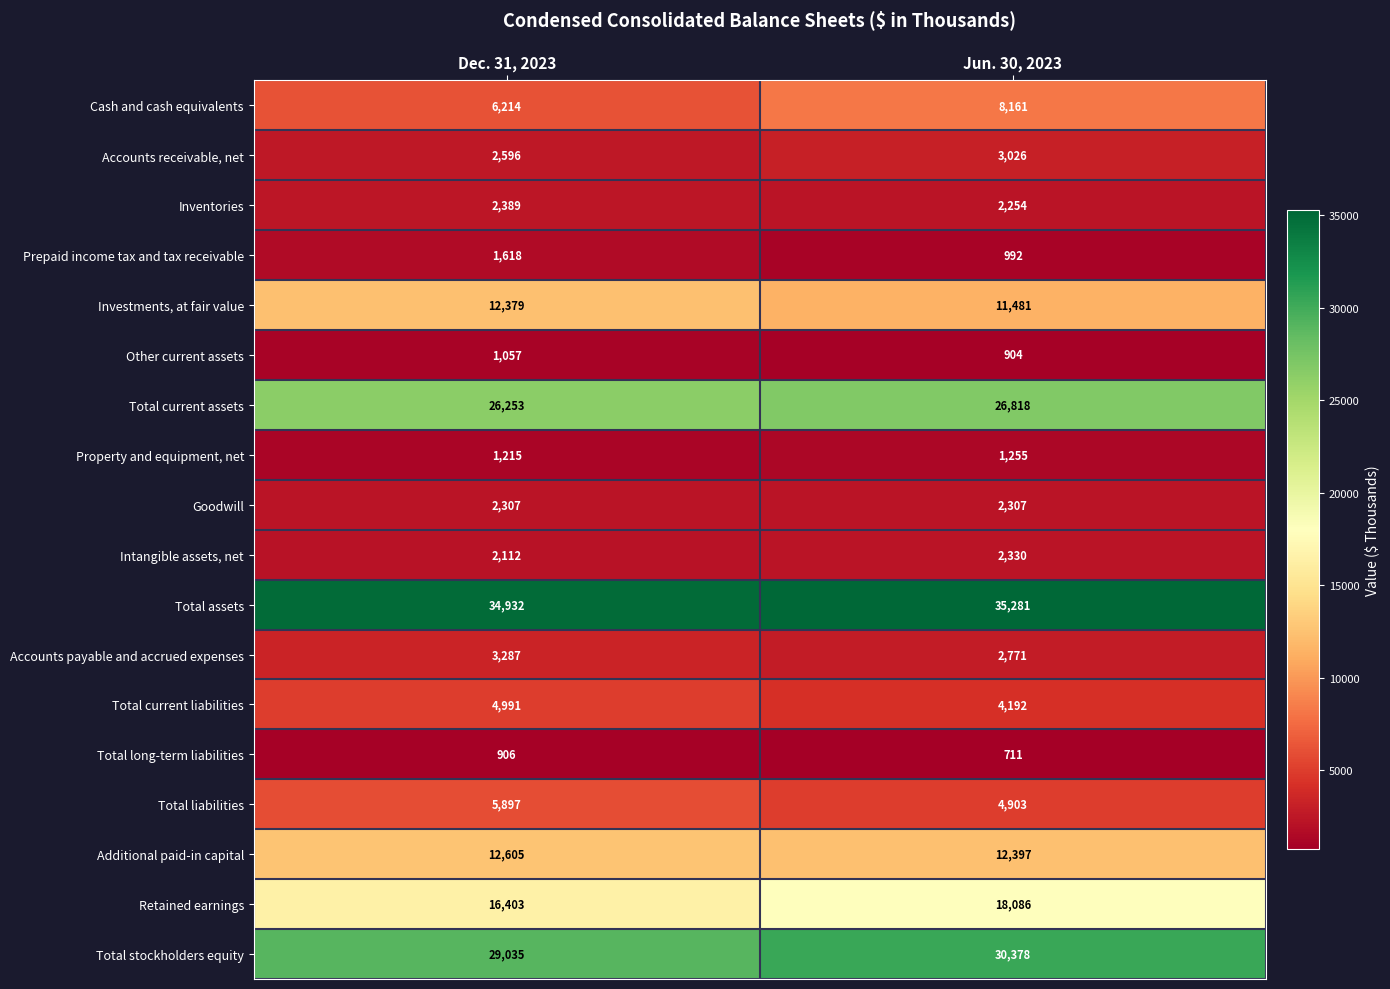

What is the smallest value displayed?

711